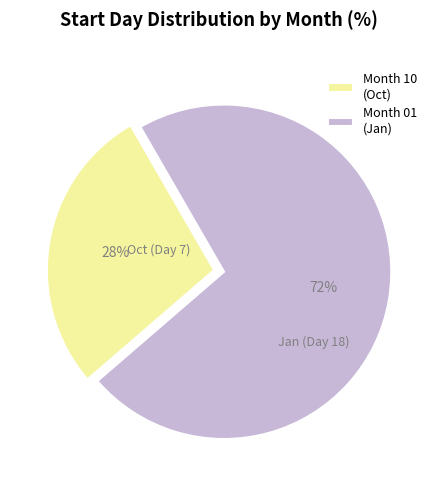

Do Month 01 (Jan) and Month 10 (Oct) together represent more than half of the pie?

Yes